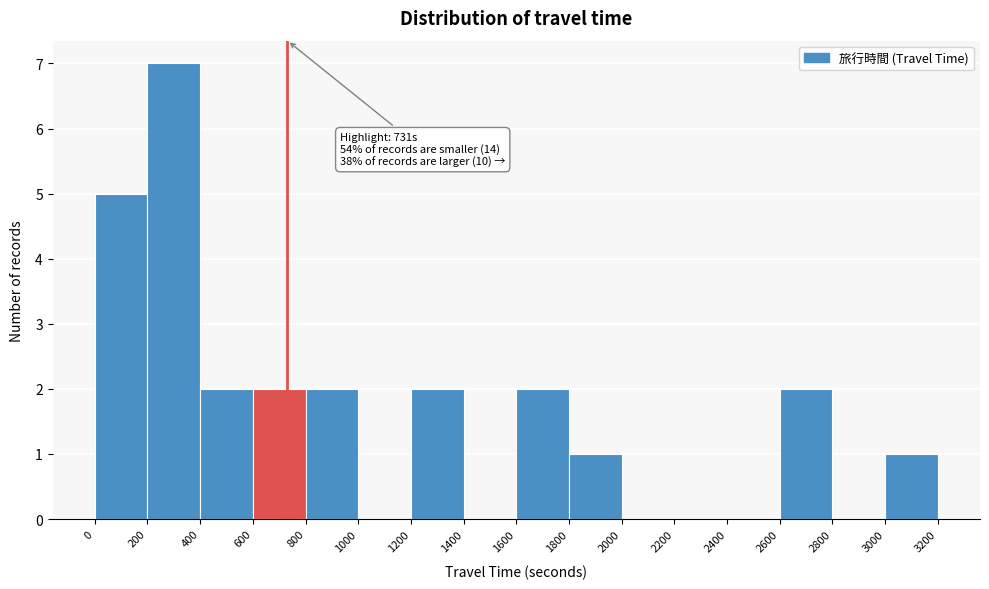

Which range on the x-axis has the tallest bar?

200 to 400